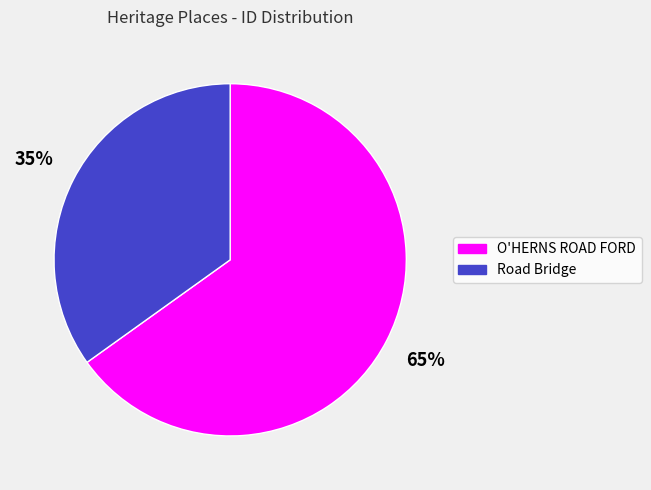

True or false: Road Bridge accounts for 35% of the total.

True